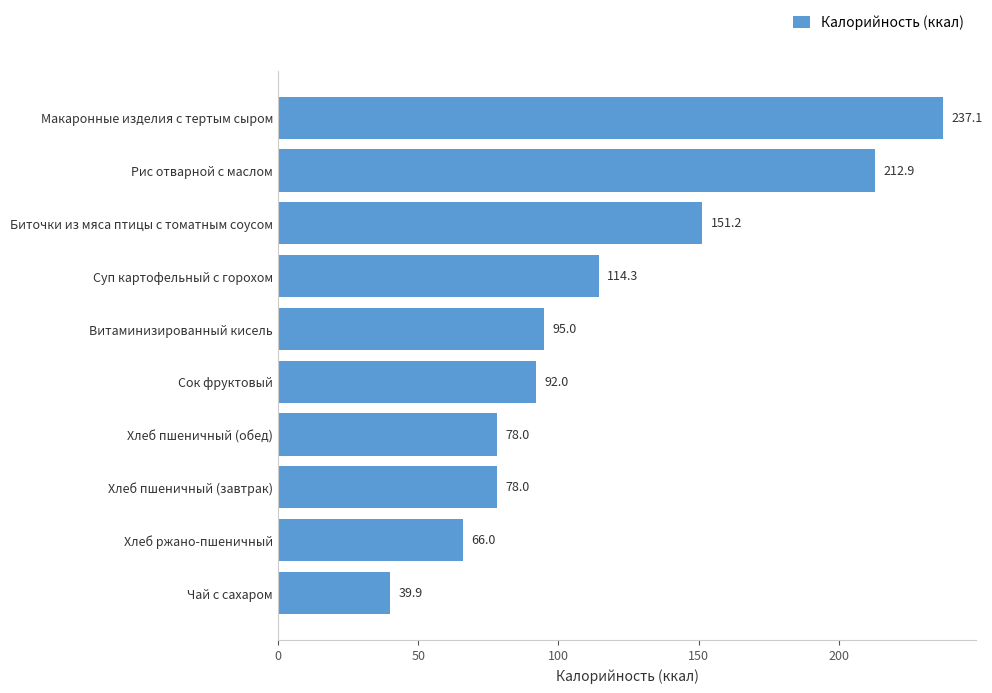

Reading top to bottom, what are all the values shown in this chart?

Макаронные изделия с тертым сыром=237.1	Рис отварной с маслом=212.9	Биточки из мяса птицы с томатным соусом=151.2	Суп картофельный с горохом=114.3	Витаминизированный кисель=95.0	Сок фруктовый=92.0	Хлеб пшеничный (обед)=78.0	Хлеб пшеничный (завтрак)=78.0	Хлеб ржано-пшеничный=66.0	Чай с сахаром=39.9